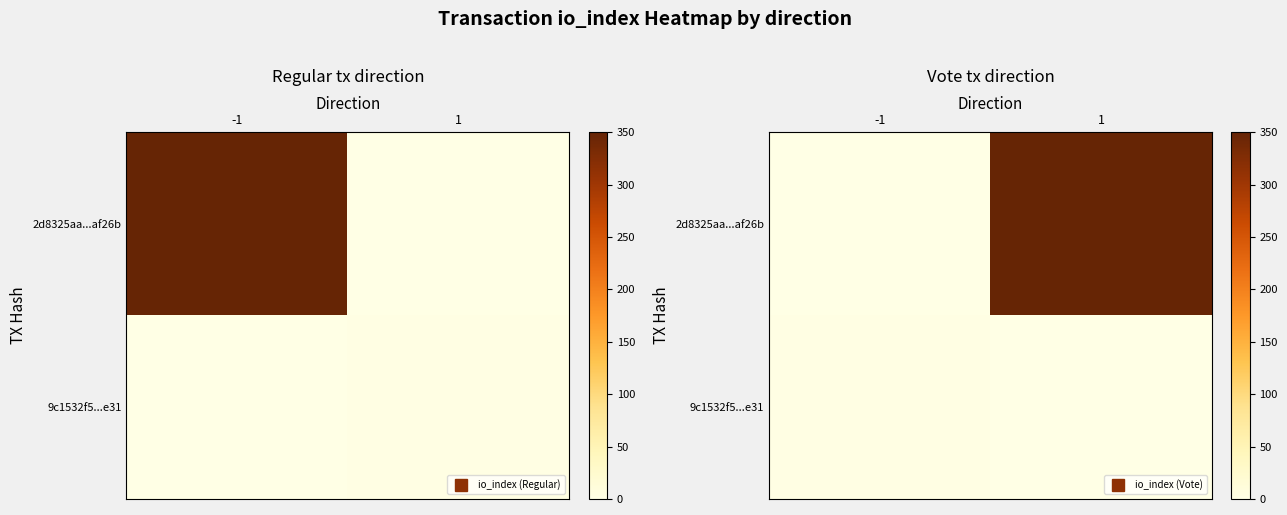

What is the sum of all 2d8325aa...af26b values?

350